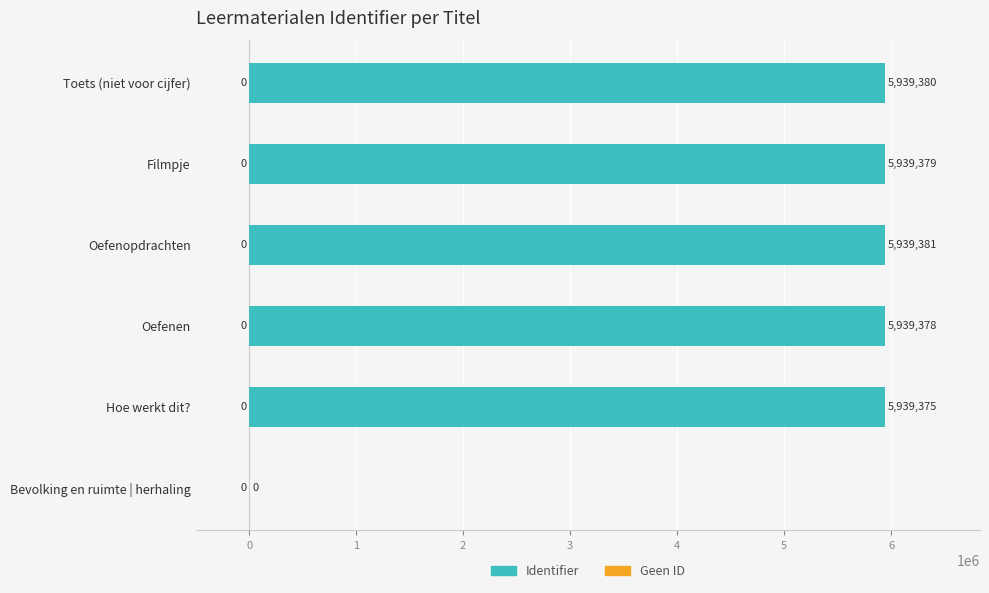

Which series changed the most between 1 and 3?

Identifier